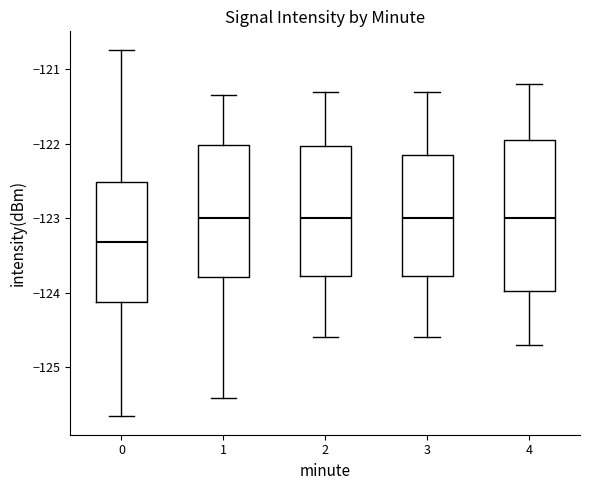

Reading left to right, transcribe this box plot: for each box, give where its median line is, the range the box spans, and where its two whiskers end, as read against the y-axis. The values are not printed on the chart, so give them approximately, as read against the axis.

0: median -123.3, box -124.1 to -122.5, whiskers -125.7 to -120.7
1: median -123.0, box -123.8 to -122.0, whiskers -125.4 to -121.4
2: median -123.0, box -123.8 to -122.0, whiskers -124.6 to -121.3
3: median -123.0, box -123.8 to -122.1, whiskers -124.6 to -121.3
4: median -123.0, box -124.0 to -121.9, whiskers -124.7 to -121.2